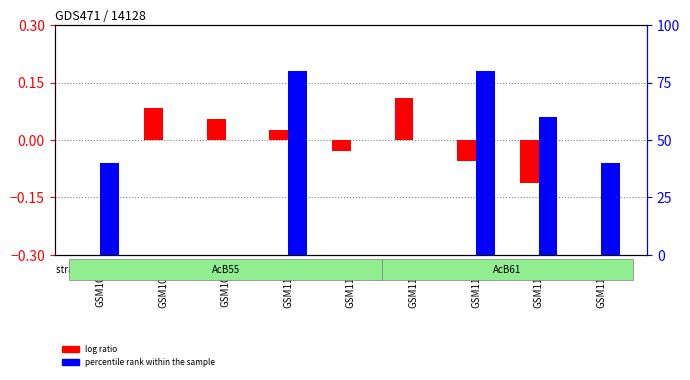

What are all the series names shown in the legend?

log ratio, percentile rank within the sample